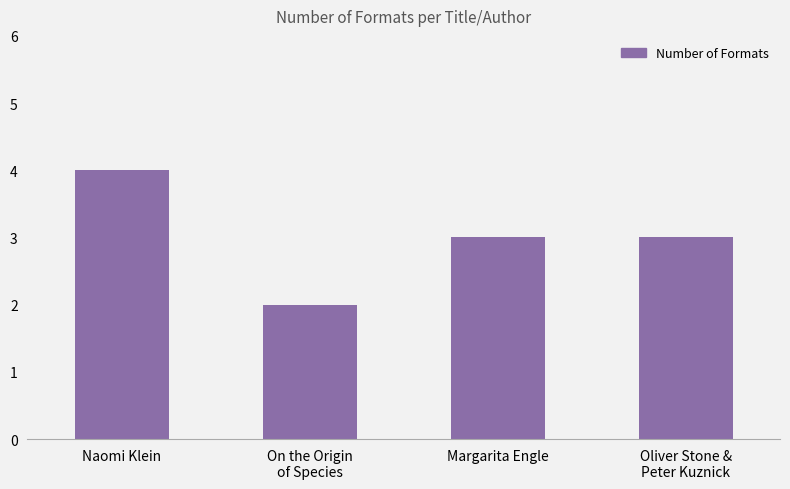

How many data points does each series have?

4